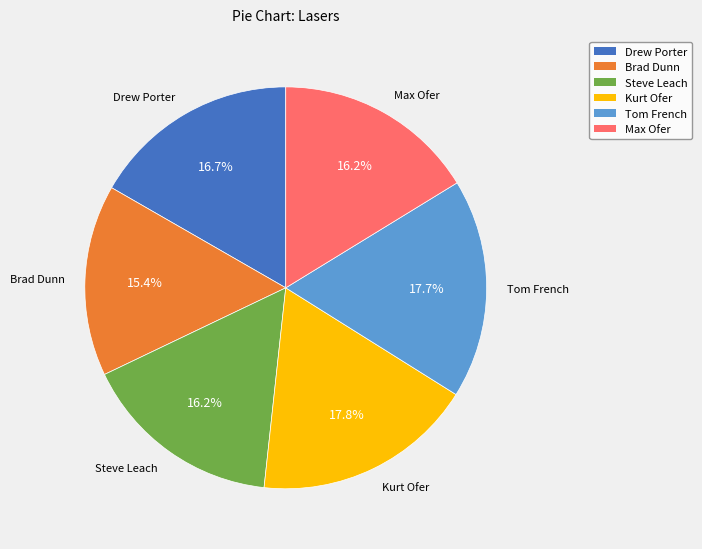

Is Max Ofer the majority of the pie?

No